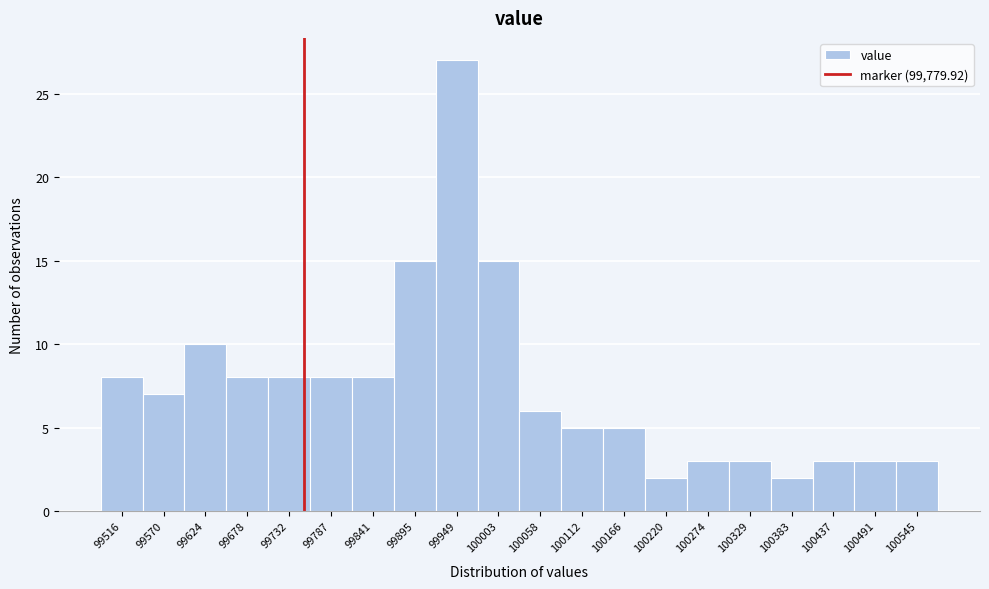

Reading right to left, transcribe all the data shown in this chart.

3	3	3	2	3	3	2	5	5	6	15	27	15	8	8	8	8	10	7	8